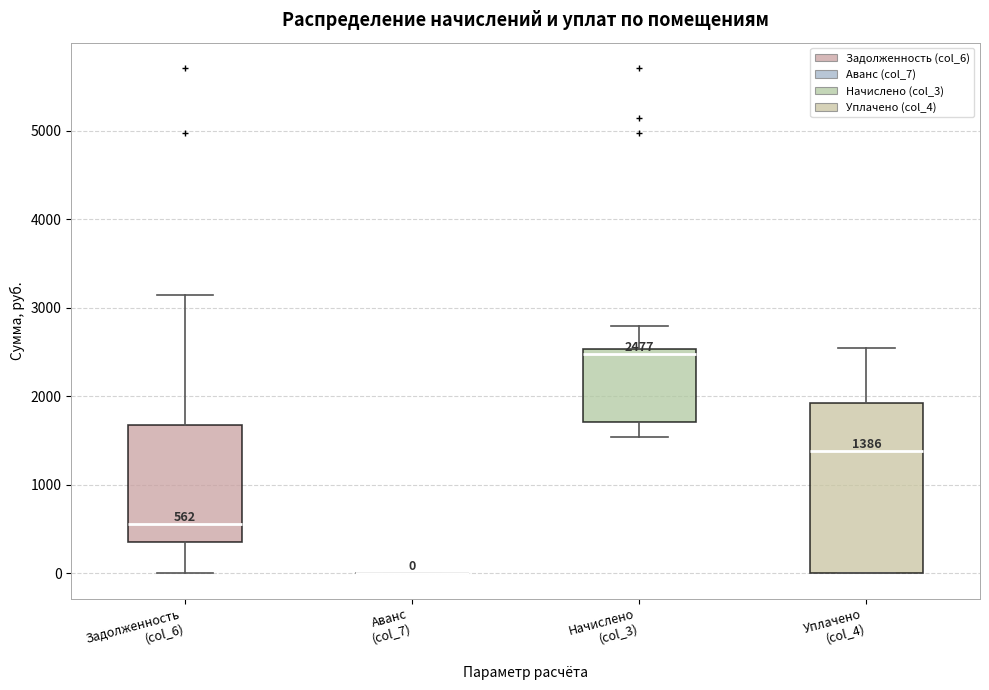

Which box is the tallest, from its lower edge to its upper edge?

Уплачено (col_4)